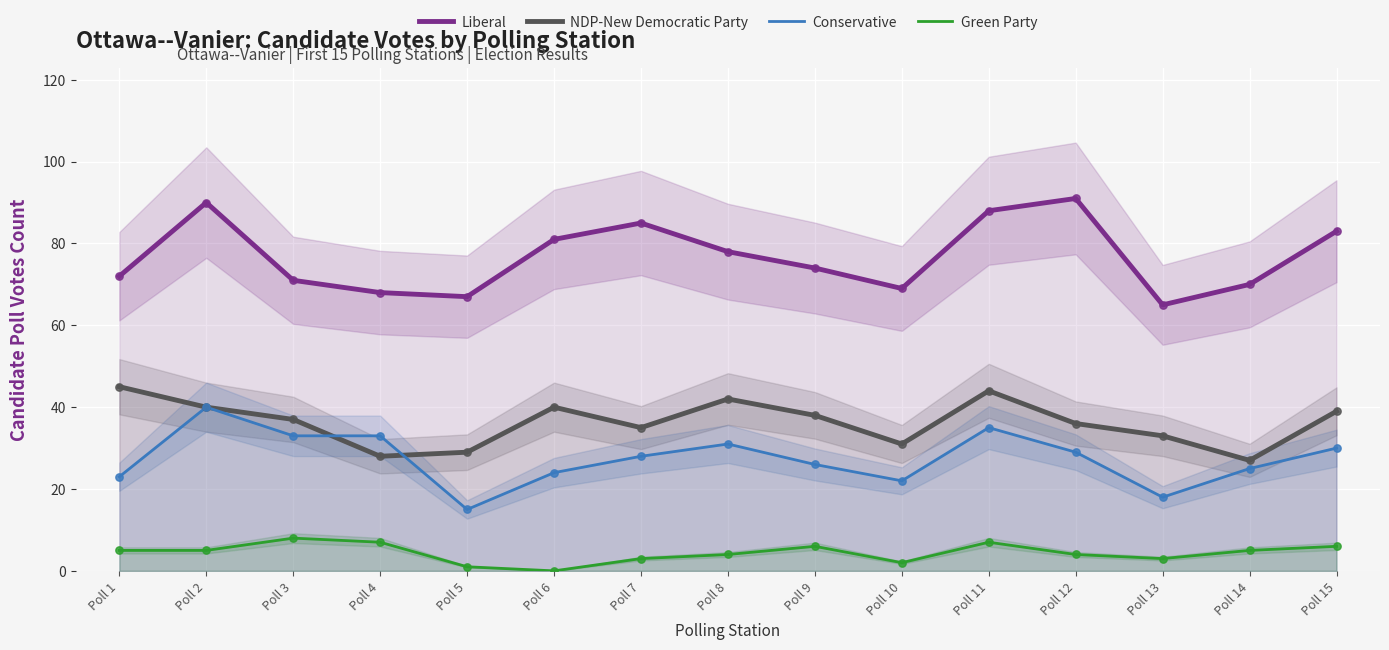

What are all the series names shown in the legend?

Liberal, NDP-New Democratic Party, Conservative, Green Party